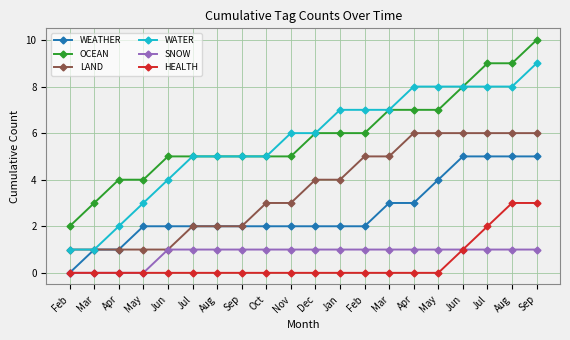

What is the difference between the maximum and minimum values in the WEATHER series?

5